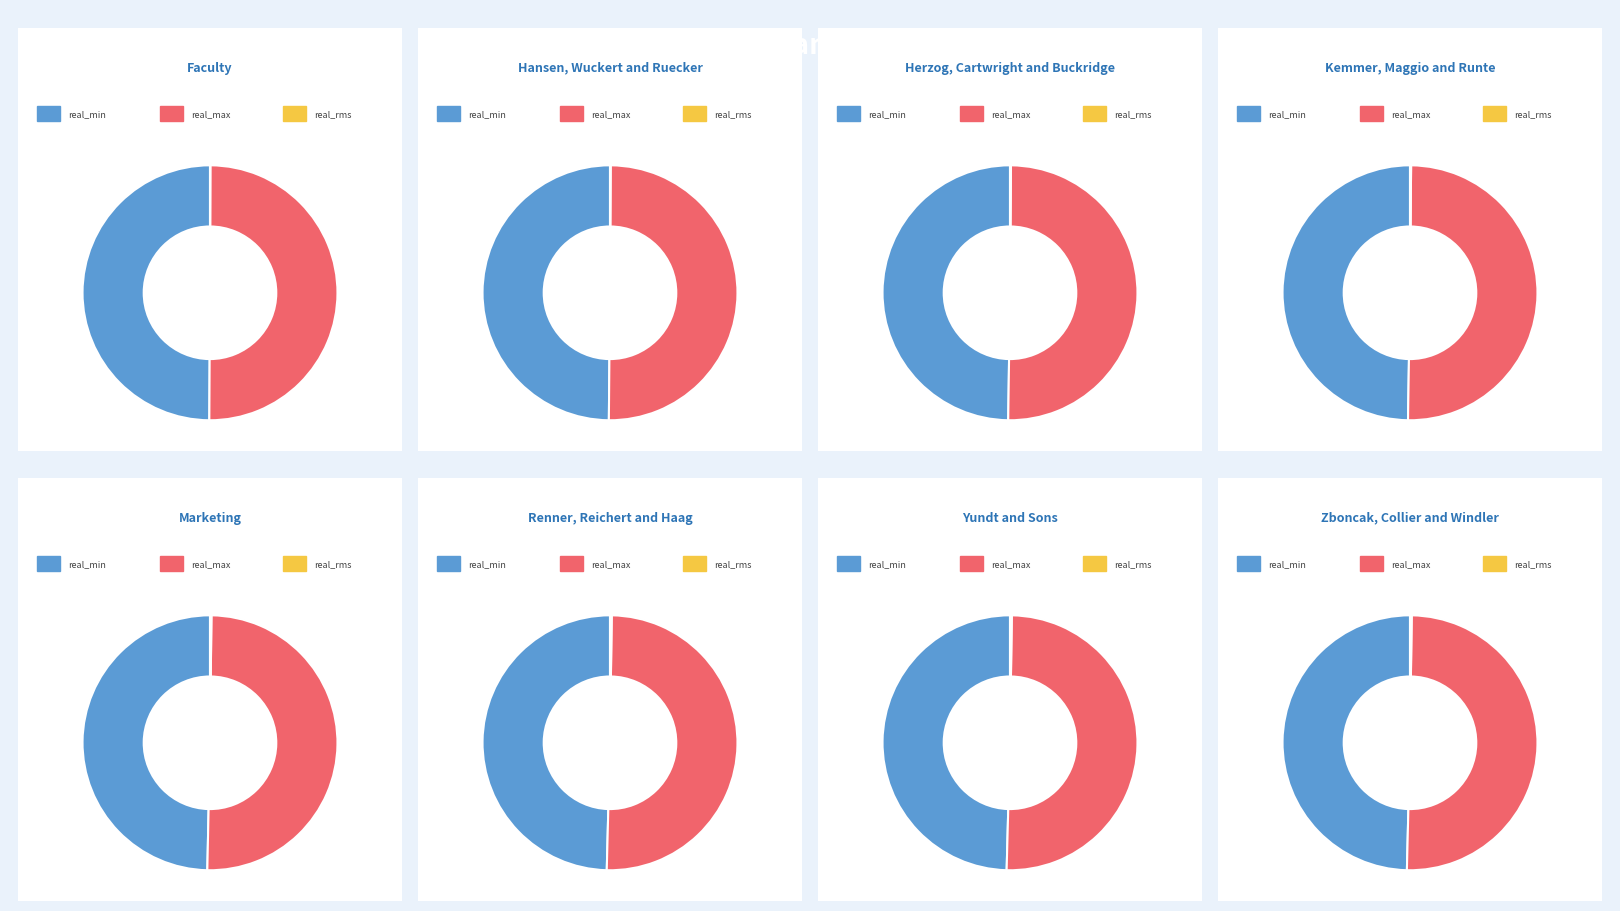

What is the difference between the highest and lowest values at 11929.25?

0.3